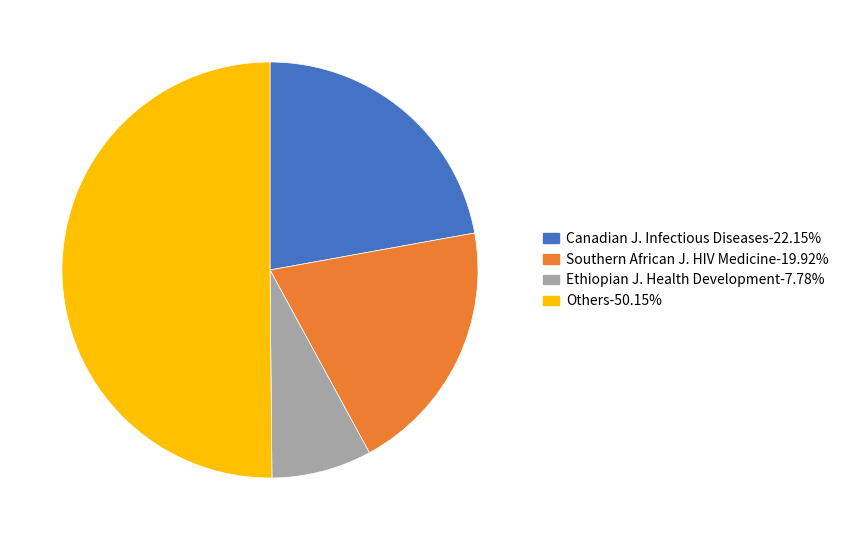

Count the number of slices in the pie.

4